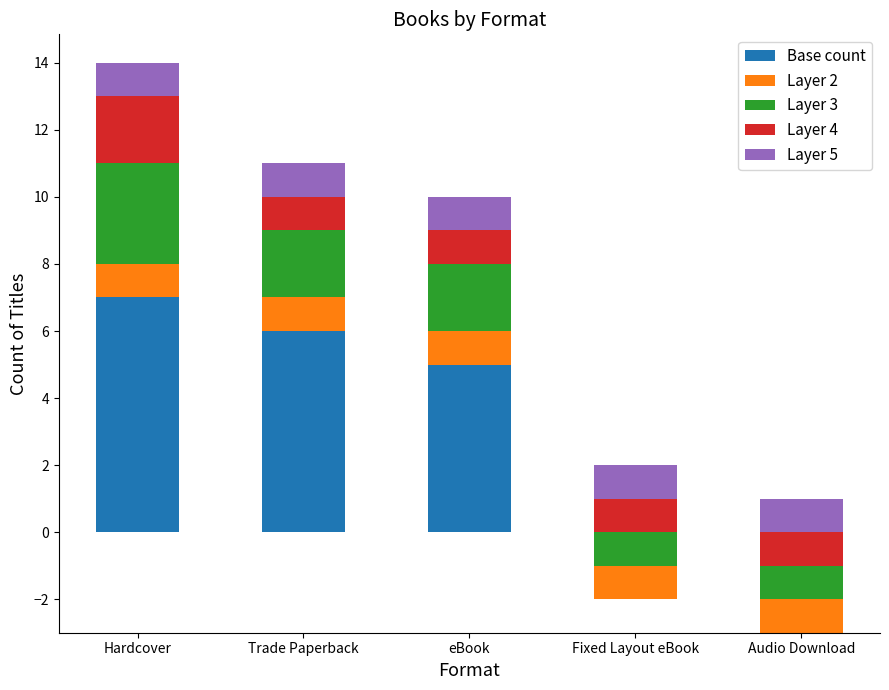

What value does the Layer 5 series have at eBook?

1